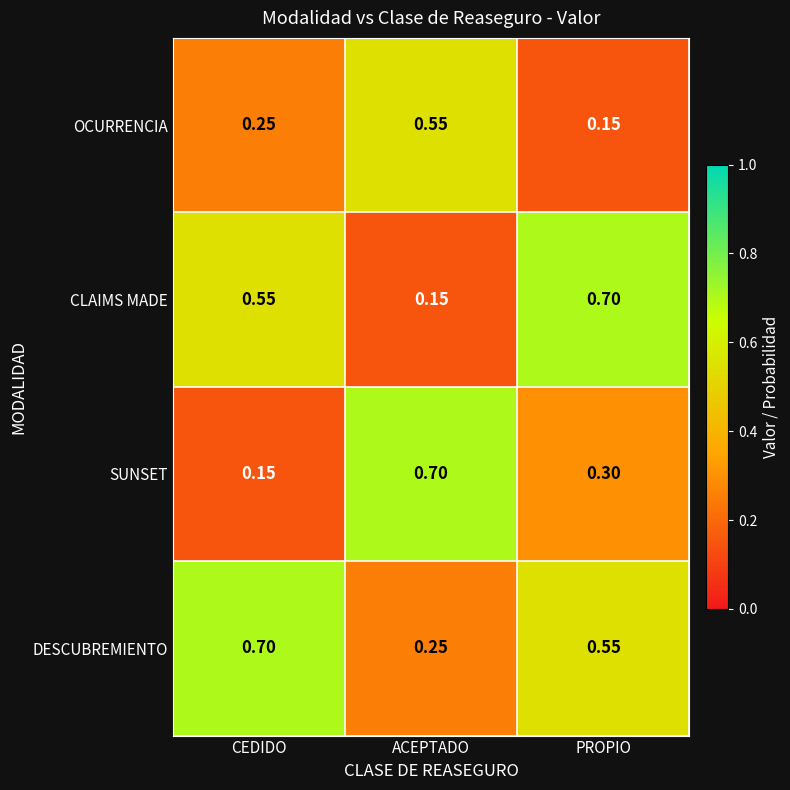

At which label is DESCUBREMIENTO closest to 0?

ACEPTADO